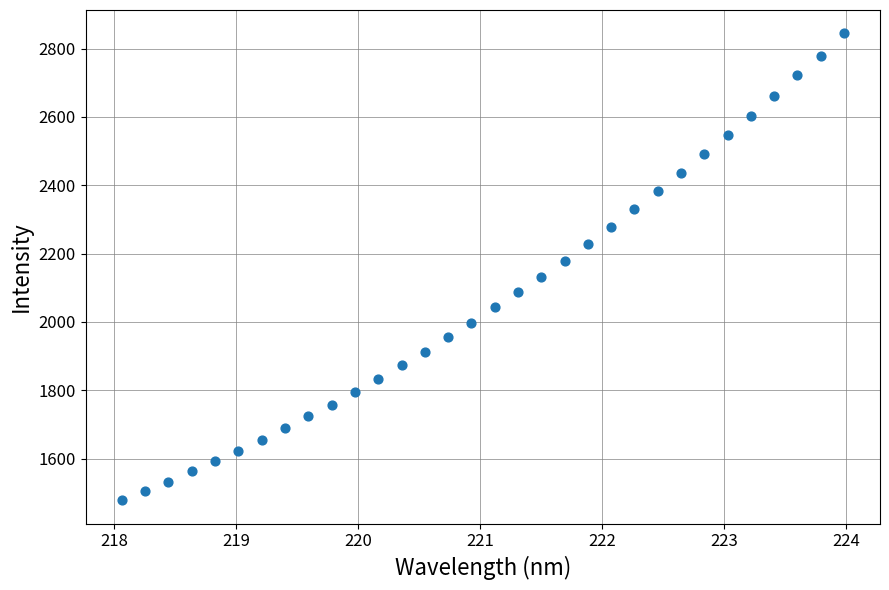

How many points are shown in the scatter plot?

32